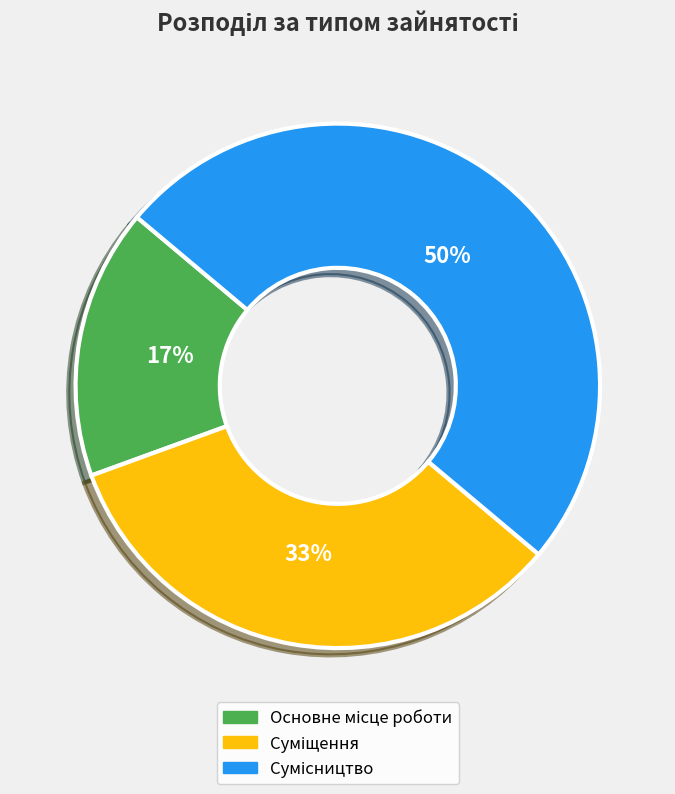

To the nearest percent, what is the difference between the largest and smallest slice percentages?

33%